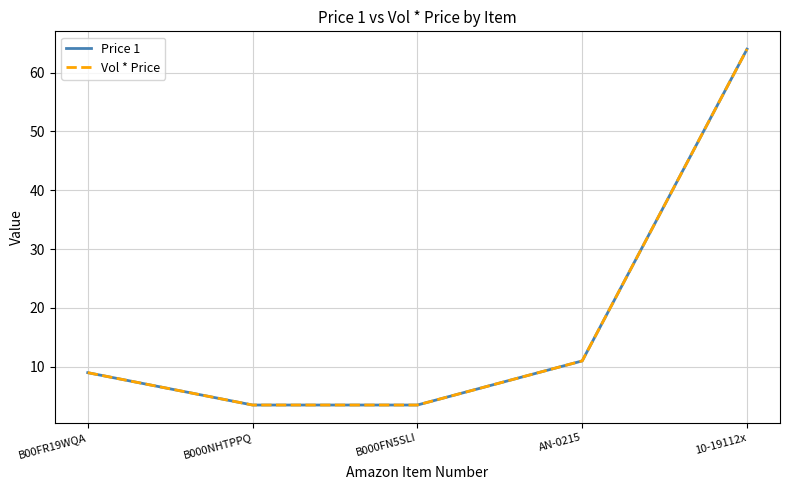

List the series in order of their peak value, highest first.

Price 1, Vol * Price